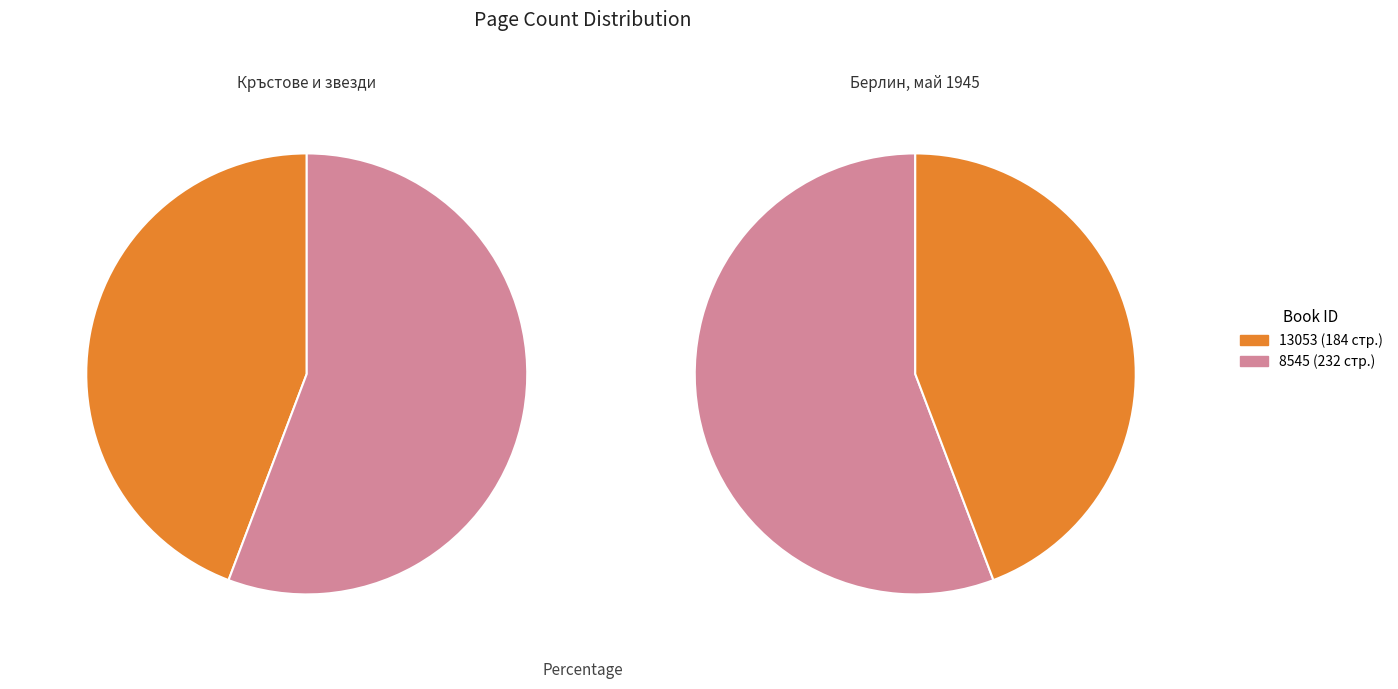

Which slice is the largest?

8545